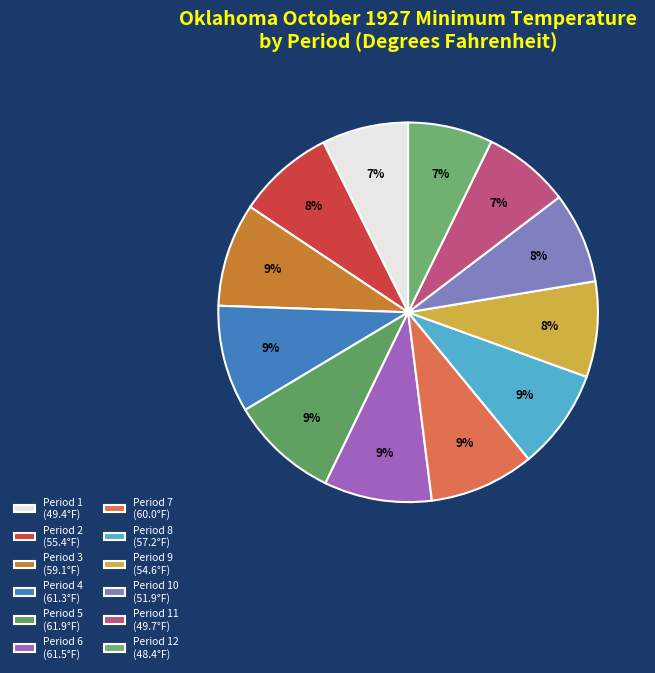

How many segments does this pie chart have?

12